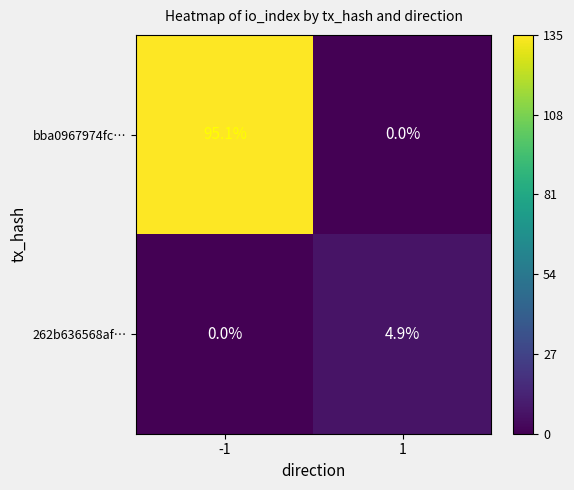

At 1, list the series in order from largest to smallest.

262b636568af…, bba0967974fc…